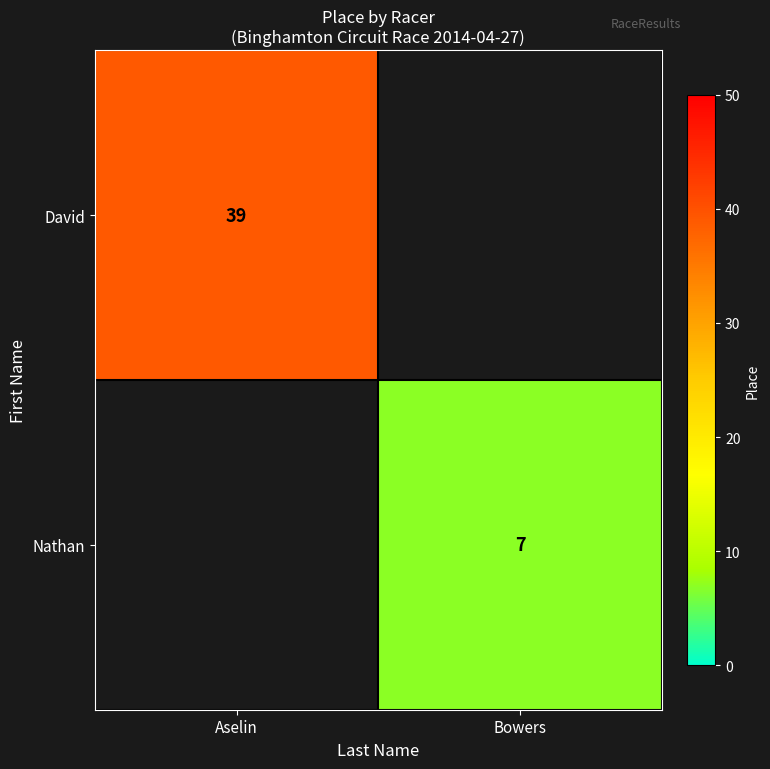

True or false: Nathan has a value of 7 at Bowers.

True